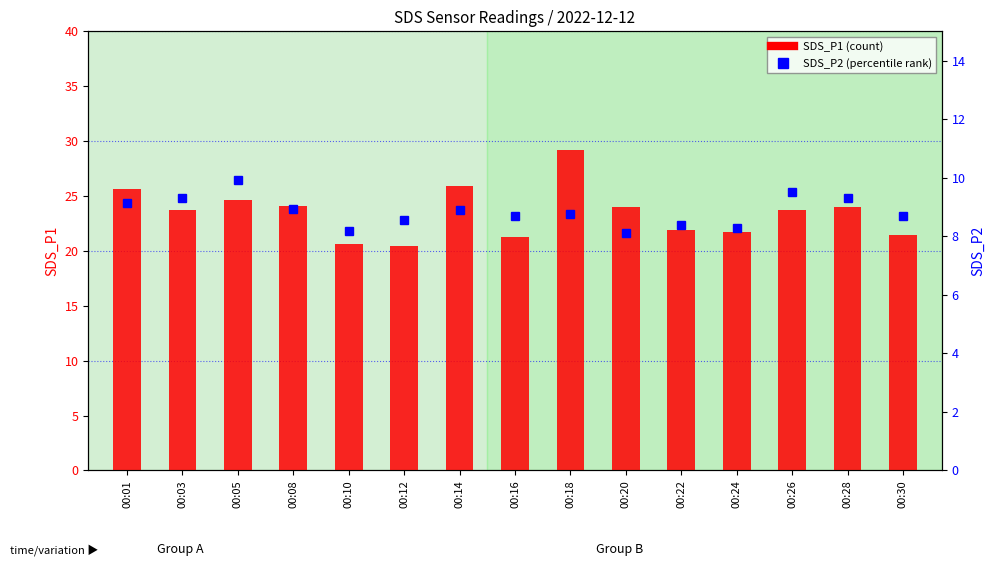

Where is SDS_P2 (percentile rank) nearest to the value 9?

00:08